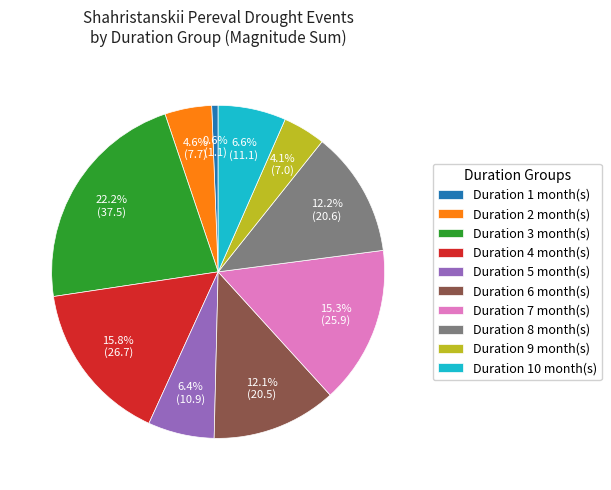

Does any single category account for the majority?

No